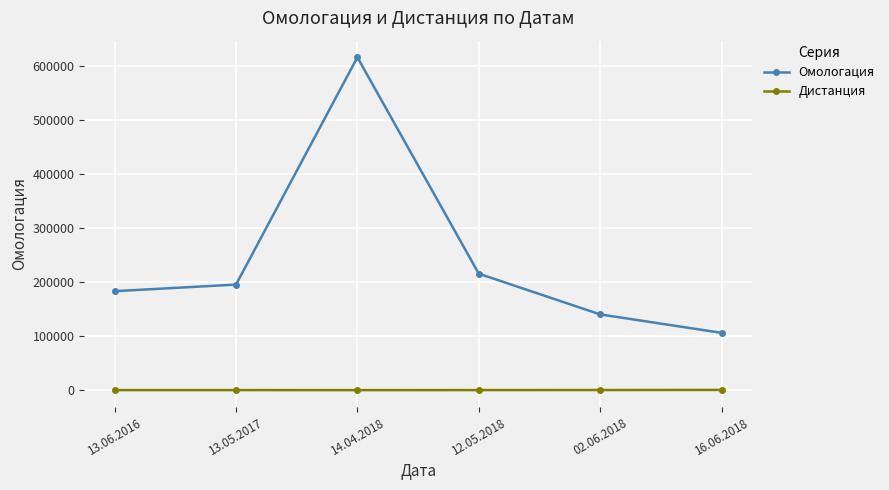

What is the label of the 5th point from the left?

02.06.2018